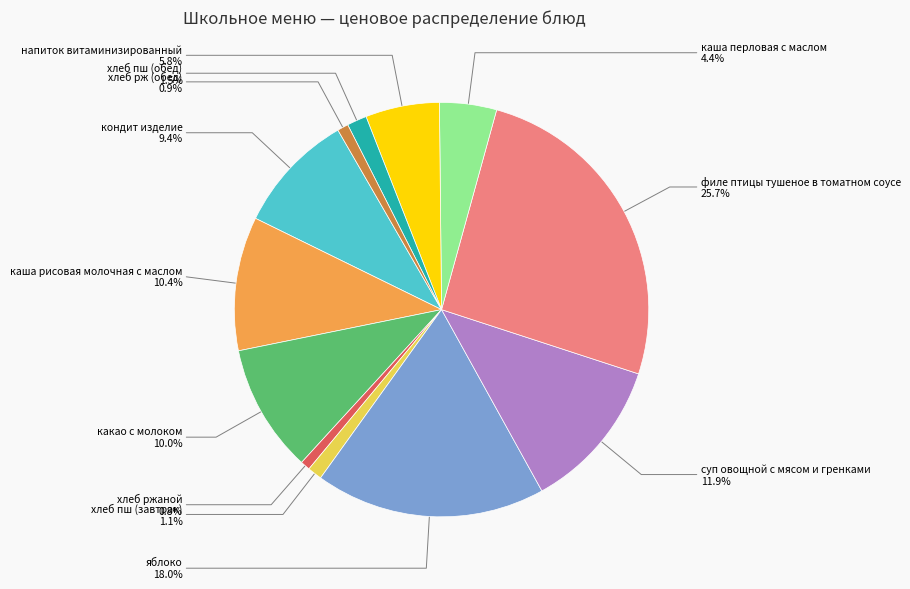

Is there any slice that represents more than half of the pie?

No